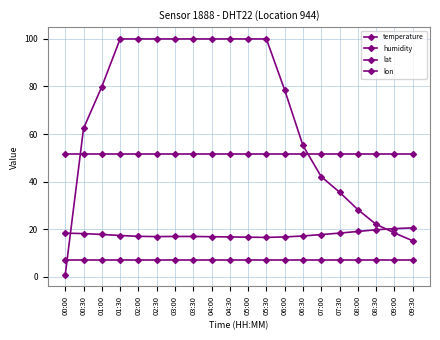

Between 05:00 and 01:00, which is larger?

01:00